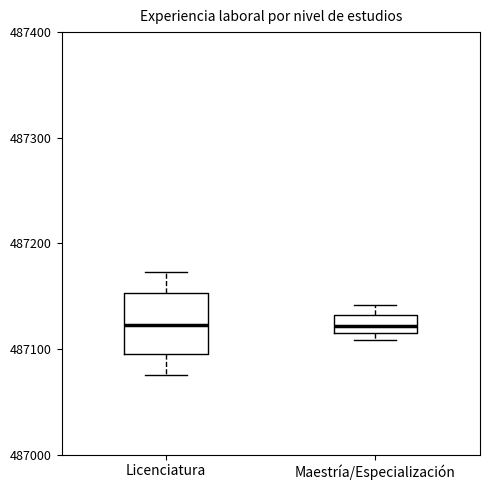

Reading left to right, transcribe this box plot: for each box, give where its median line is, the range the box spans, and where its two whiskers end, as read against the y-axis. The values are not printed on the chart, so give them approximately, as read against the axis.

Licenciatura: median 487120, box 487100 to 487150, whiskers 487080 to 487170
Maestría/Especialización: median 487120 (inside the box), box 487120 to 487130, whiskers 487110 to 487140